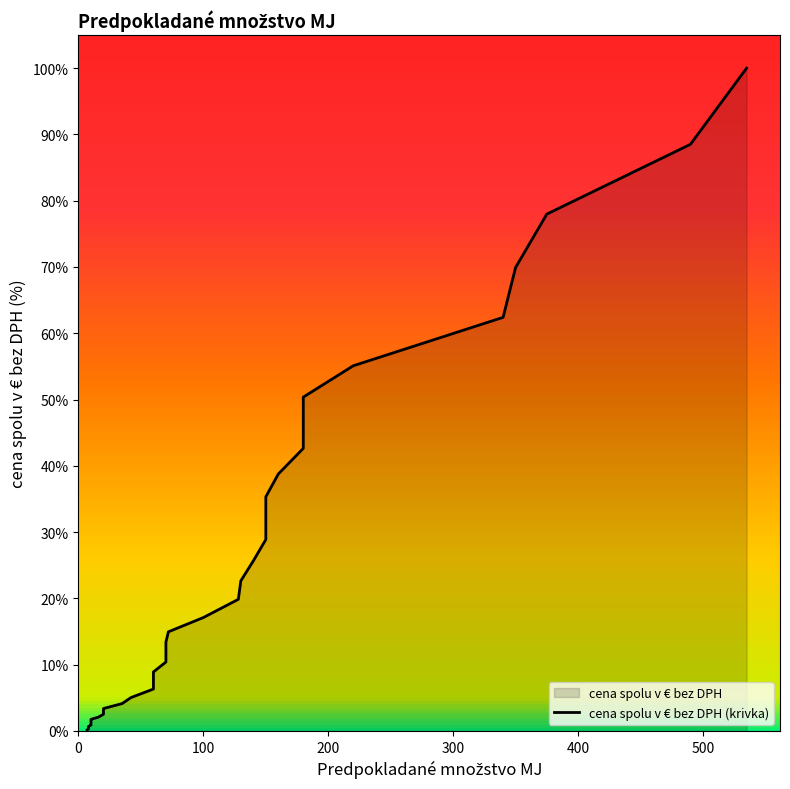

What is the minimum value shown in the chart?

0.2